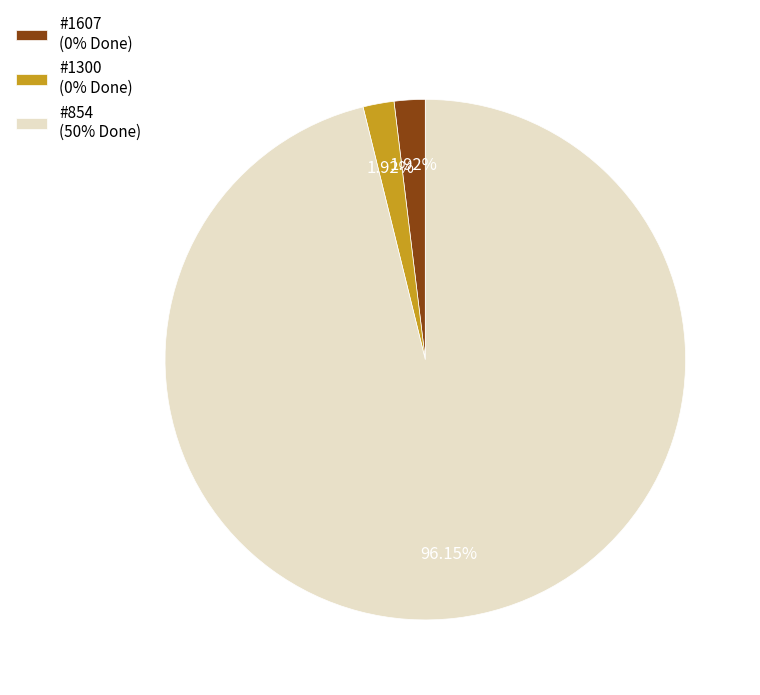

To the nearest percent, what is the difference between the largest and smallest slice percentages?

94%